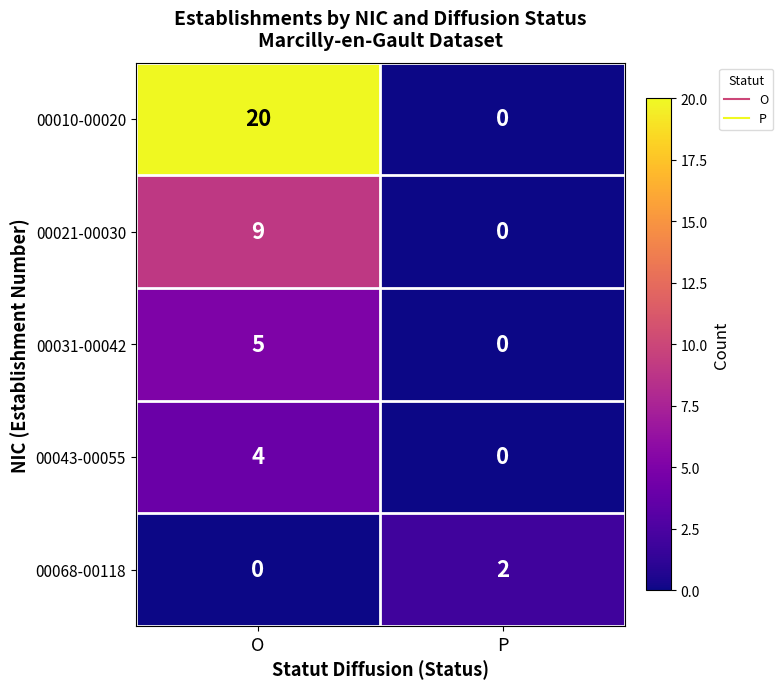

The value of 00031-00042 at O is 5. True or false?

True